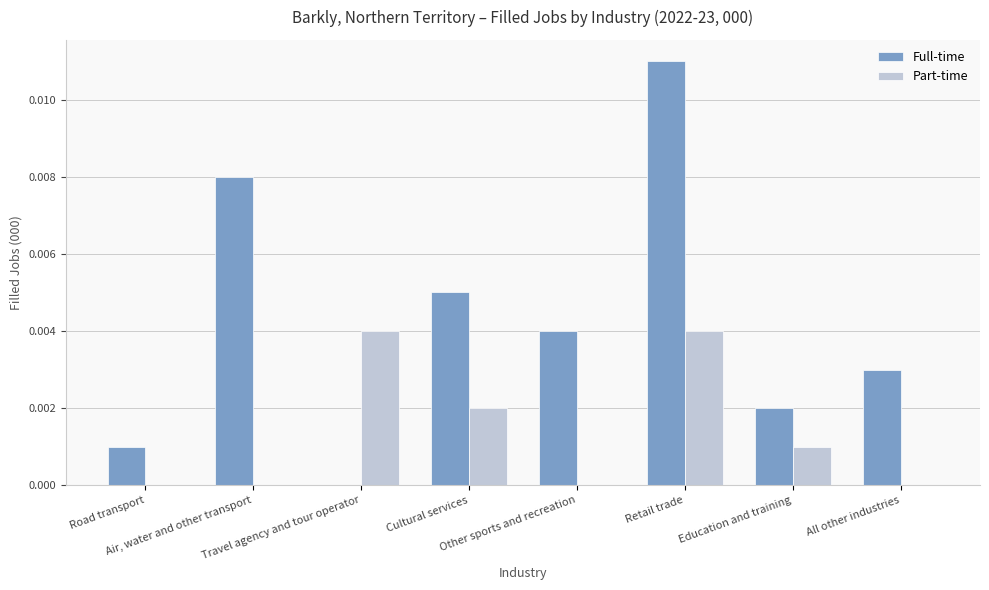

Which series has the largest total across all categories?

Full-time